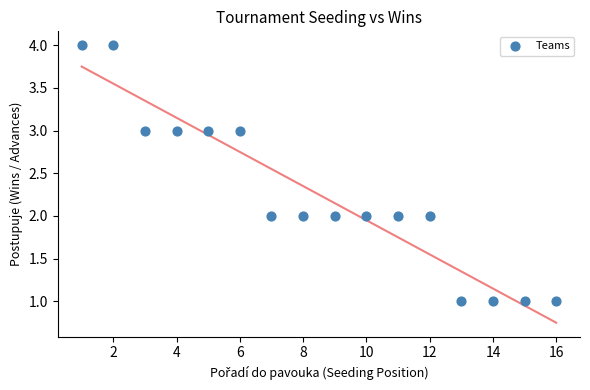

What is the range of X values (max minus min)?

15